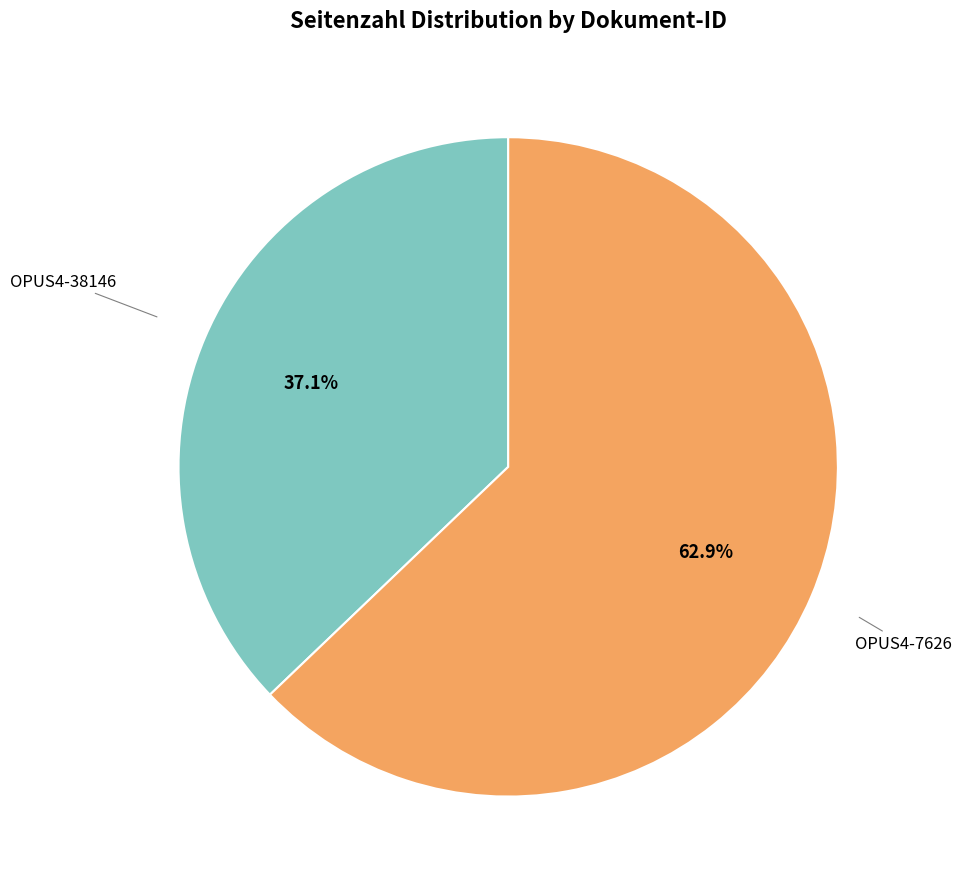

Is there any slice that represents more than half of the pie?

Yes